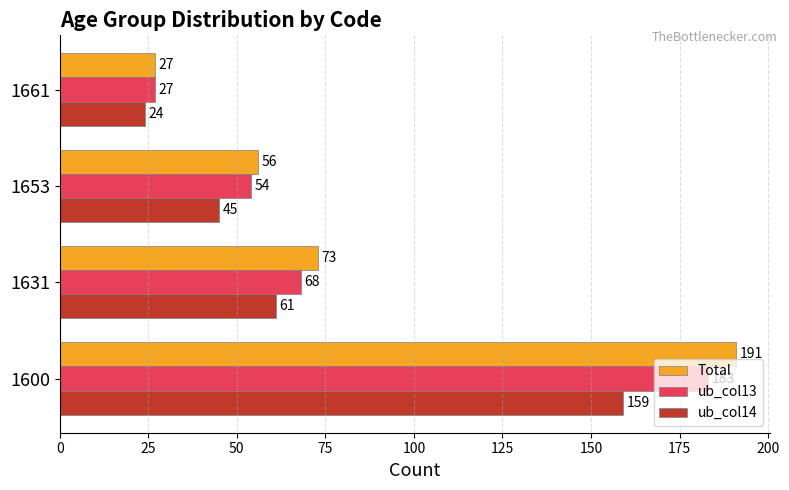

At 1600, list the series in order from smallest to largest.

ub_col14, ub_col13, Total